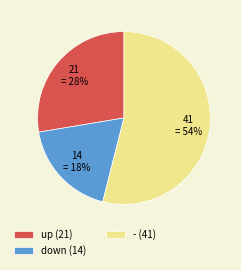

To the nearest percent, what is the difference between the - and up slice percentages?

26%